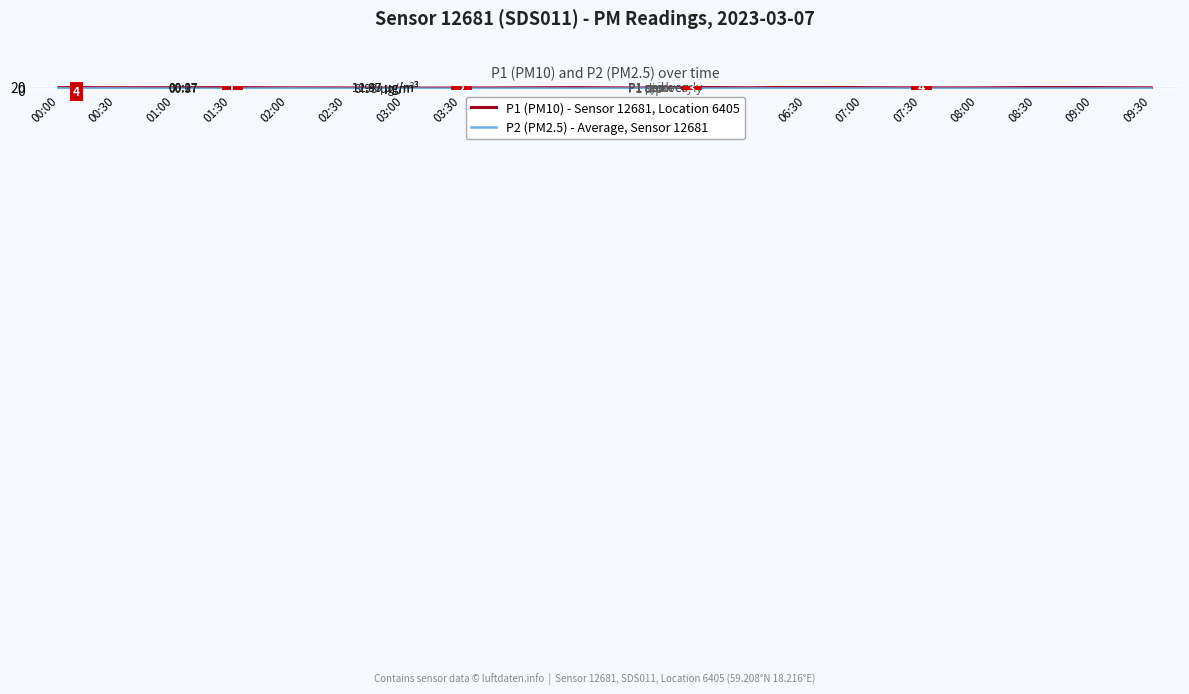

At how many categories does at least one series exceed 7?

20